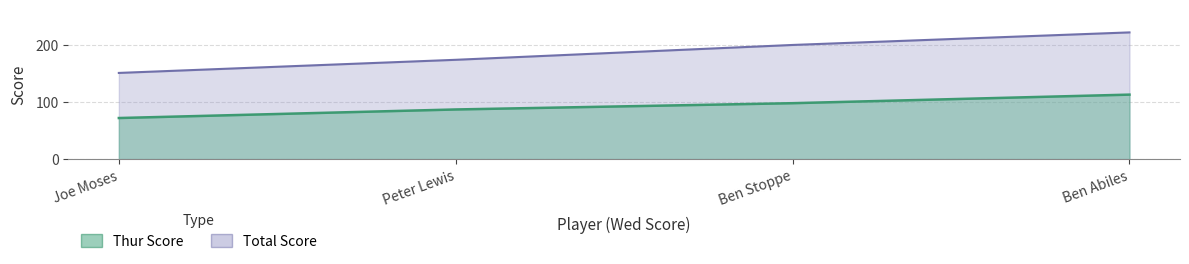

What is the total value across all series at Ben Abiles?

335